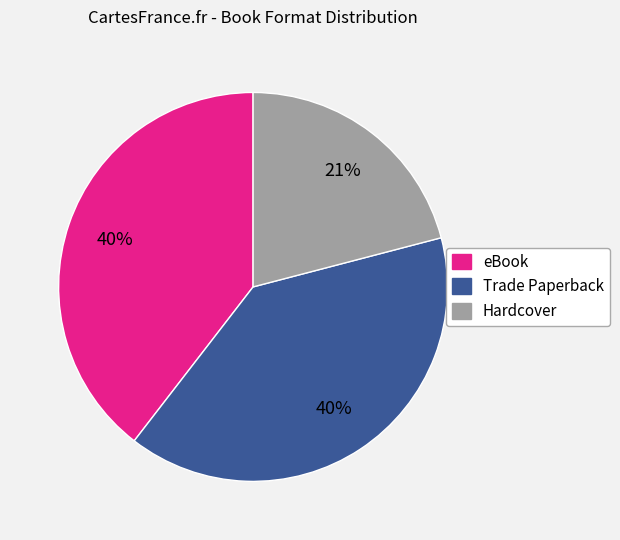

Which slice is the smallest?

Hardcover